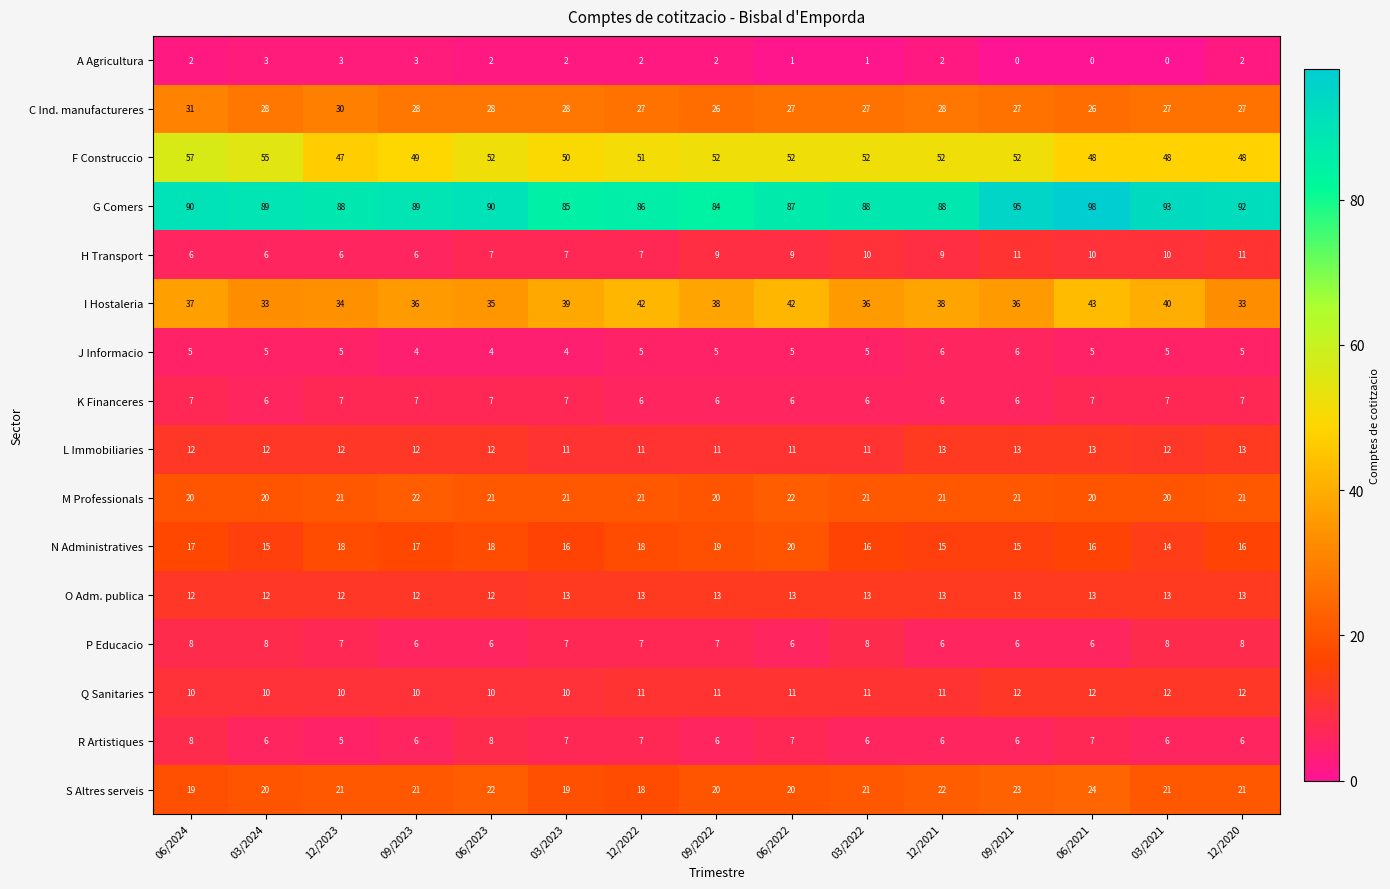

What is the maximum value shown in the chart?

98